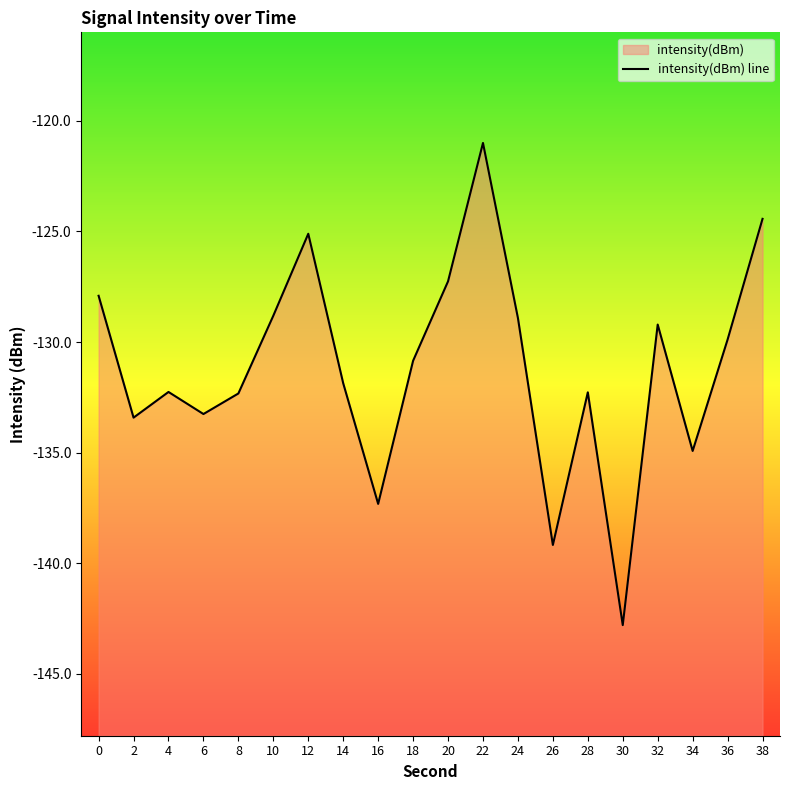

Reading right to left, what are all the values shown in this chart?

-124.4	-129.9	-134.9	-129.2	-142.8	-132.3	-139.2	-128.9	-121.0	-127.3	-130.8	-137.3	-131.9	-125.1	-128.8	-132.3	-133.3	-132.3	-133.4	-127.9